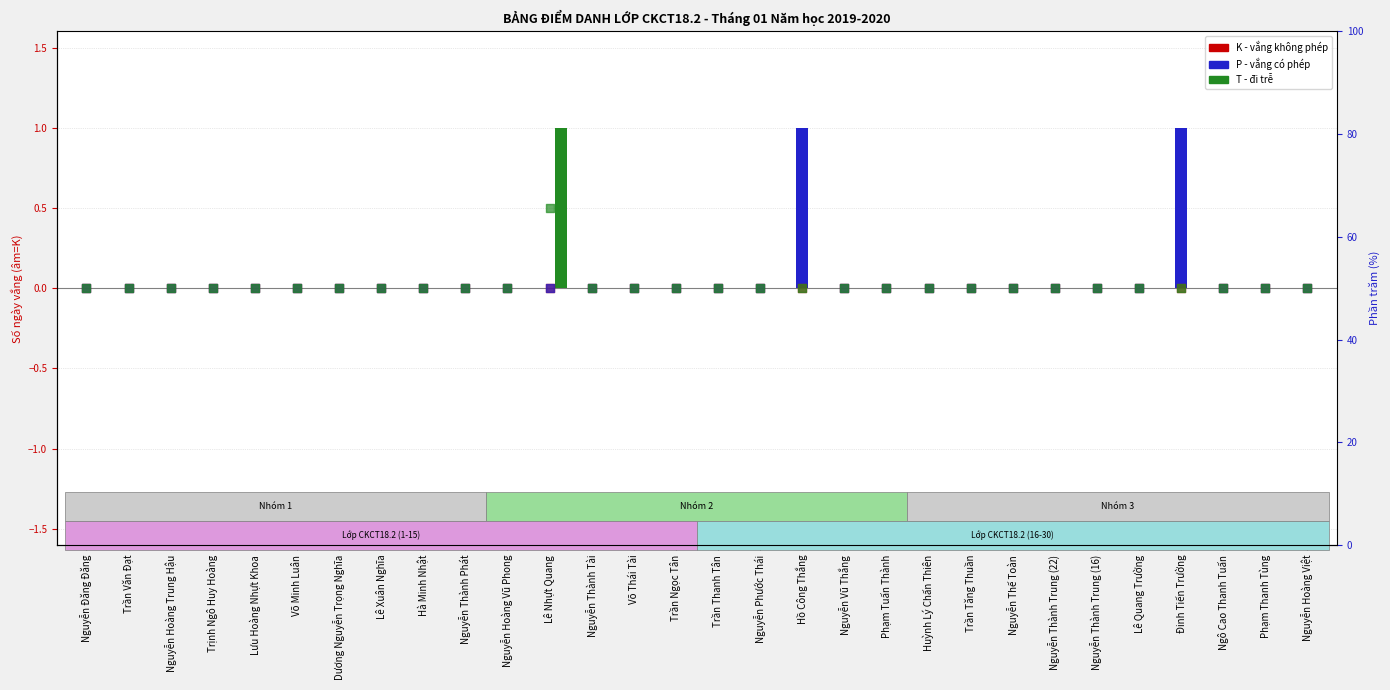

What are all the series names shown in the legend?

K (Absent), P (Excused), T (Late)